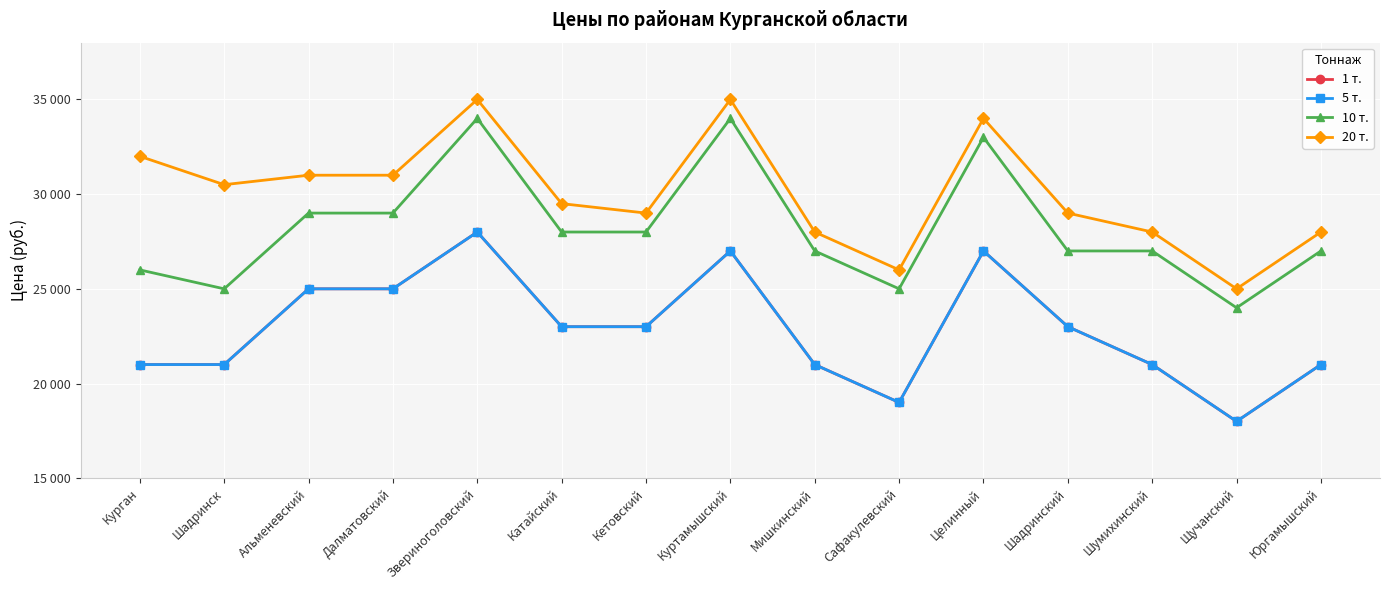

Count the 10 т. values in the range 26000 to 29000.

9